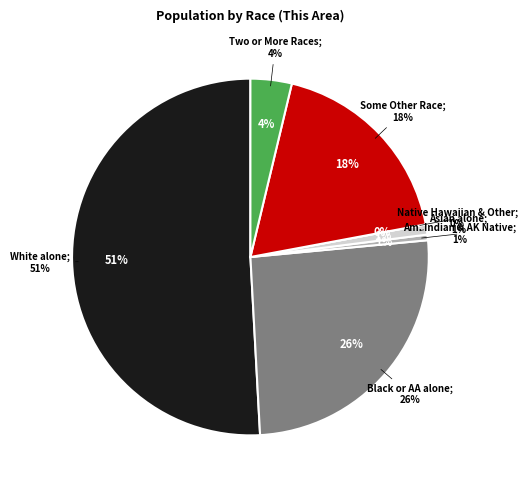

To the nearest percent, what is the combined percentage of White alone and Two or More Races?

55%